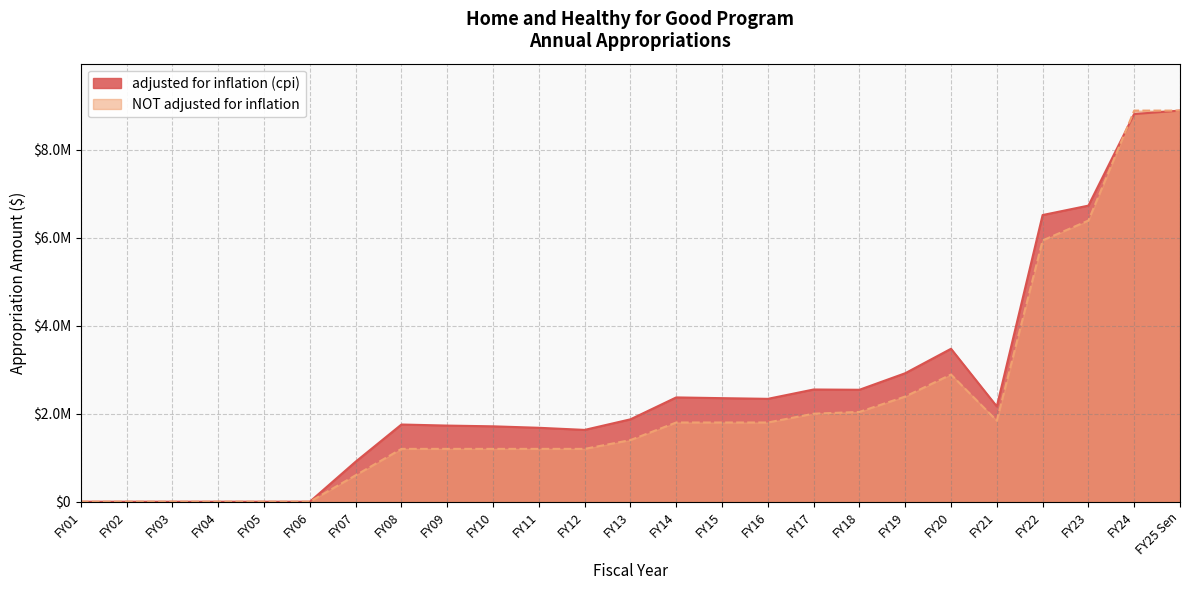

How many values in NOT adjusted for inflation are above zero?

19